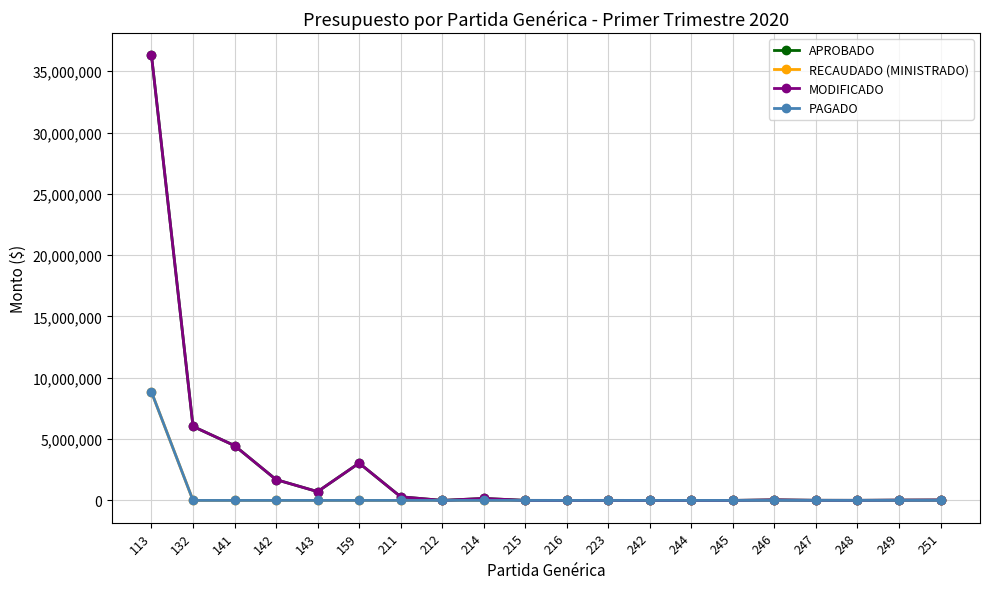

True or false: RECAUDADO (MINISTRADO) and MODIFICADO intersect in this chart.

False